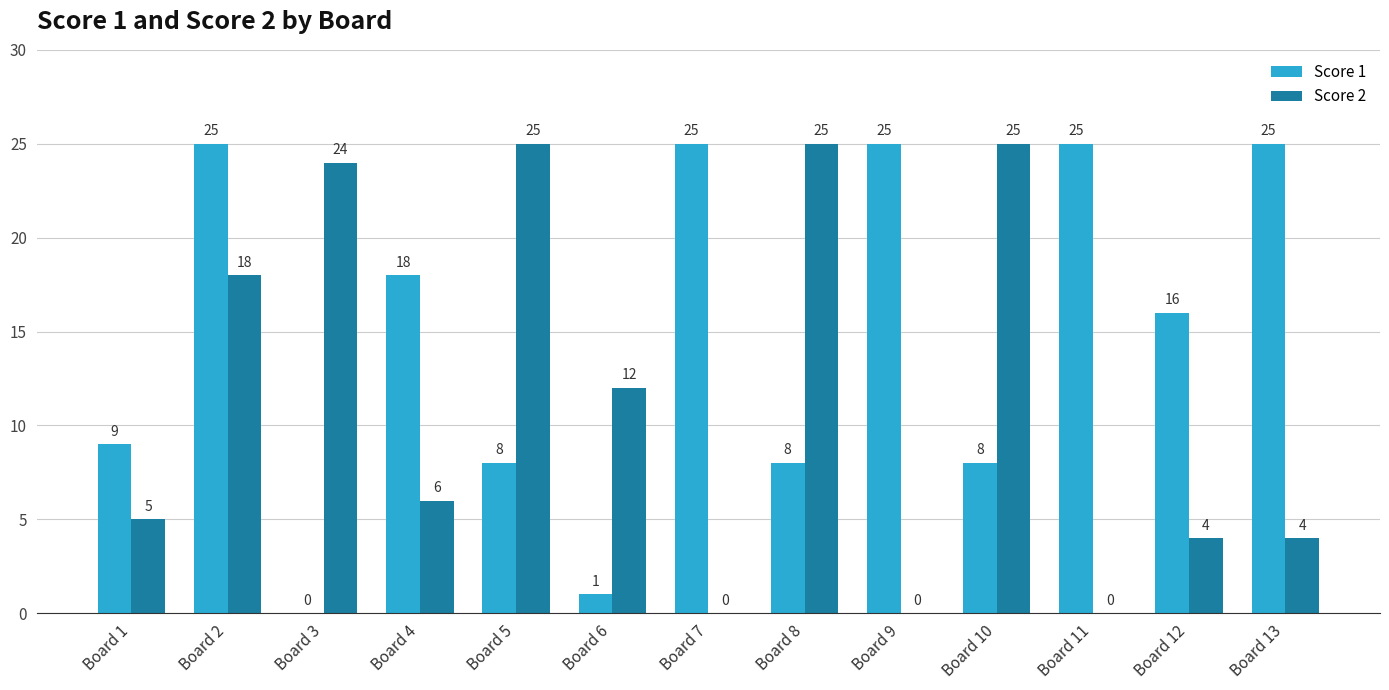

Does the chart contain stacked bars?

No